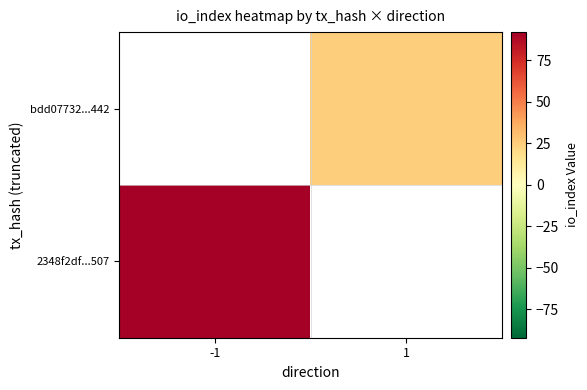

The bdd07732...442 series shows 25.0 at 1. True or false?

True